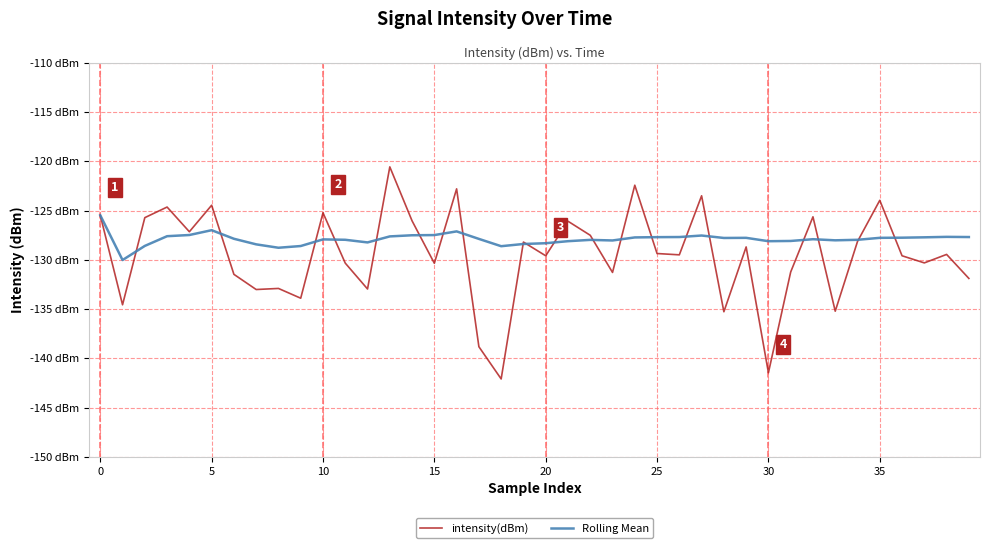

At which category is the sum across all series the highest?

13